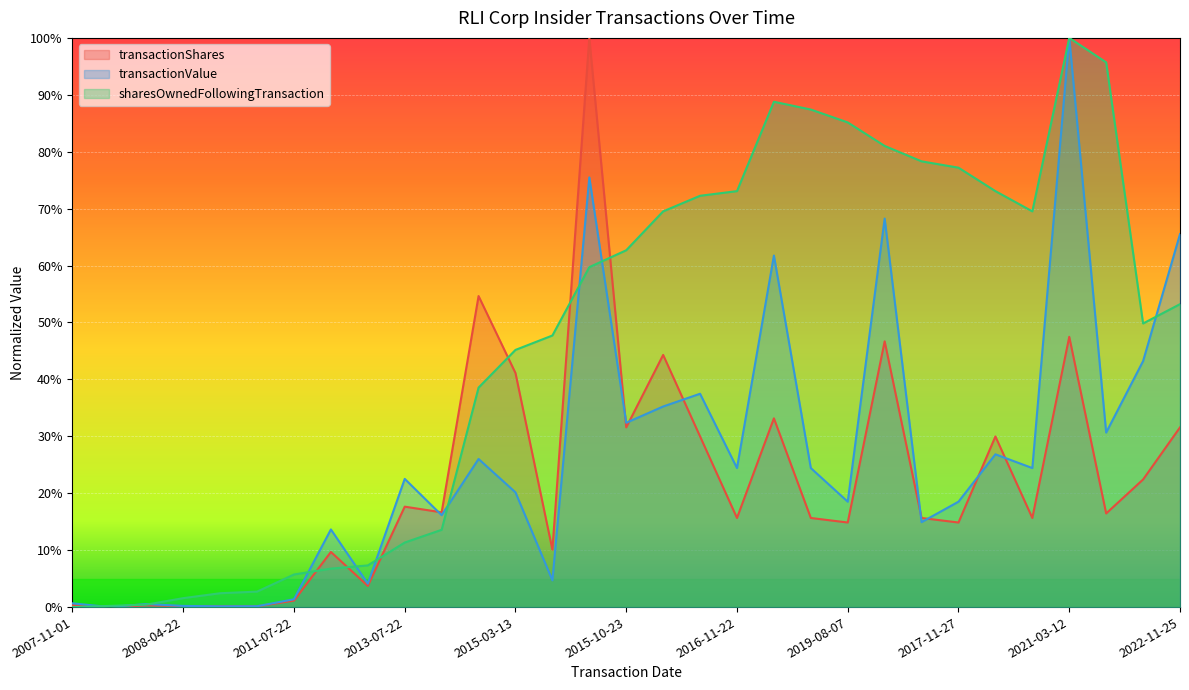

Which series has the largest range (max minus min)?

transactionValue